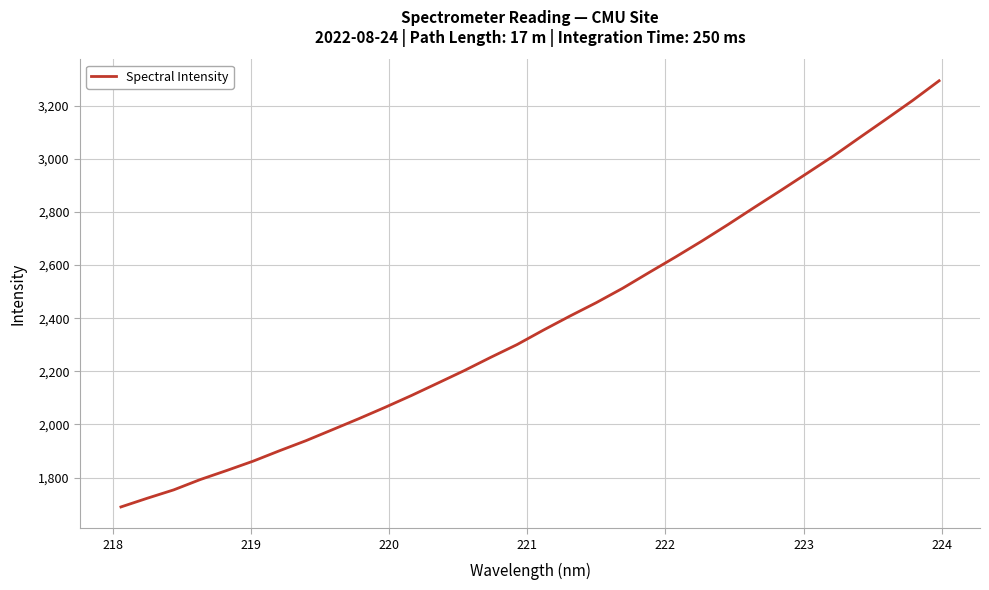

What is the difference between the maximum and minimum values?

1604.7